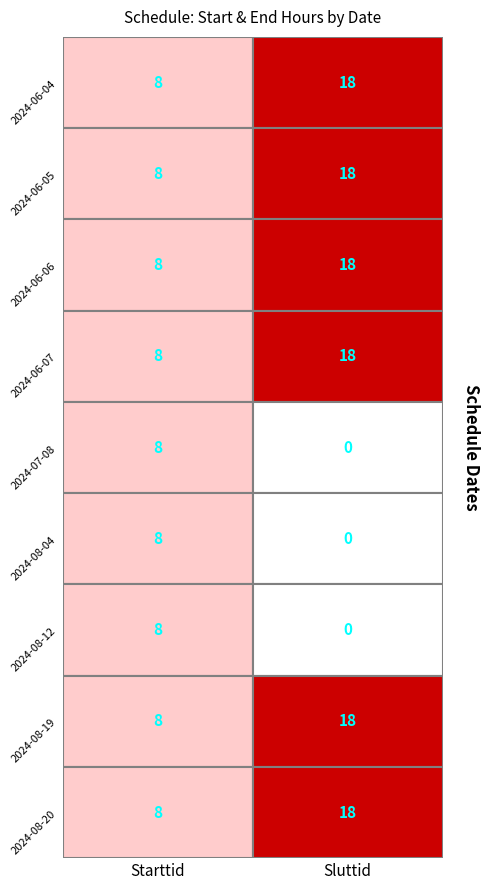

Reading right to left, extract all data points from this chart.

2024-06-04: 18	8
2024-06-05: 18	8
2024-06-06: 18	8
2024-06-07: 18	8
2024-07-08: 0	8
2024-08-04: 0	8
2024-08-12: 0	8
2024-08-19: 18	8
2024-08-20: 18	8